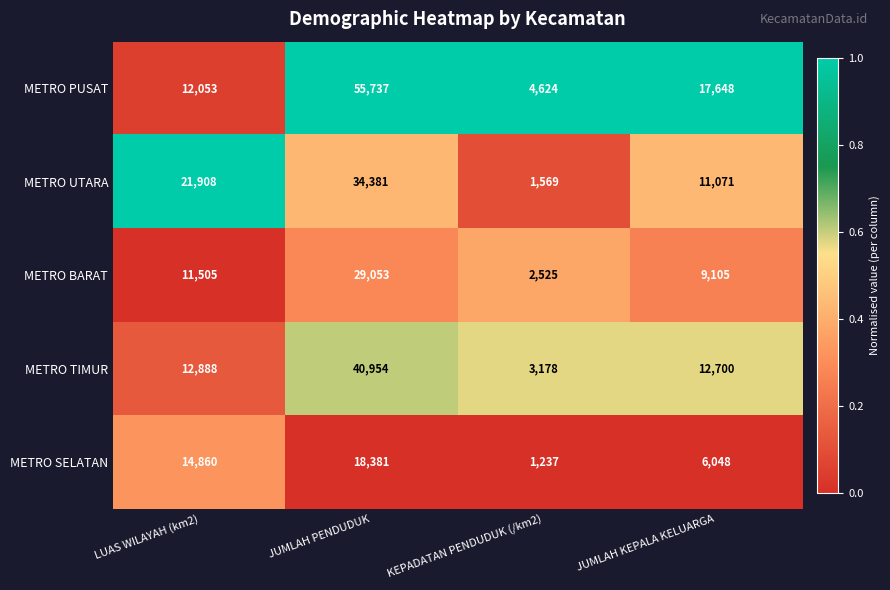

Reading left to right, what are all the values shown in this chart?

METRO PUSAT: LUAS WILAYAH (km2)=12053	JUMLAH PENDUDUK=55737	KEPADATAN PENDUDUK (/km2)=4624	JUMLAH KEPALA KELUARGA=17648
METRO UTARA: LUAS WILAYAH (km2)=21908	JUMLAH PENDUDUK=34381	KEPADATAN PENDUDUK (/km2)=1569	JUMLAH KEPALA KELUARGA=11071
METRO BARAT: LUAS WILAYAH (km2)=11505	JUMLAH PENDUDUK=29053	KEPADATAN PENDUDUK (/km2)=2525	JUMLAH KEPALA KELUARGA=9105
METRO TIMUR: LUAS WILAYAH (km2)=12888	JUMLAH PENDUDUK=40954	KEPADATAN PENDUDUK (/km2)=3178	JUMLAH KEPALA KELUARGA=12700
METRO SELATAN: LUAS WILAYAH (km2)=14860	JUMLAH PENDUDUK=18381	KEPADATAN PENDUDUK (/km2)=1237	JUMLAH KEPALA KELUARGA=6048